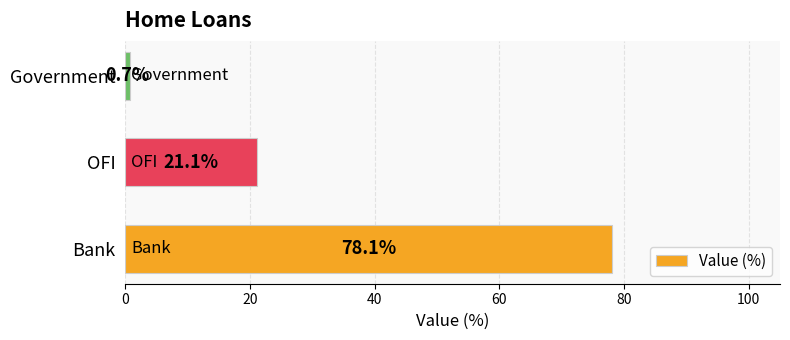

Reading bottom to top, transcribe all the data shown in this chart.

Bank=78.1	OFI=21.1	Government=0.7